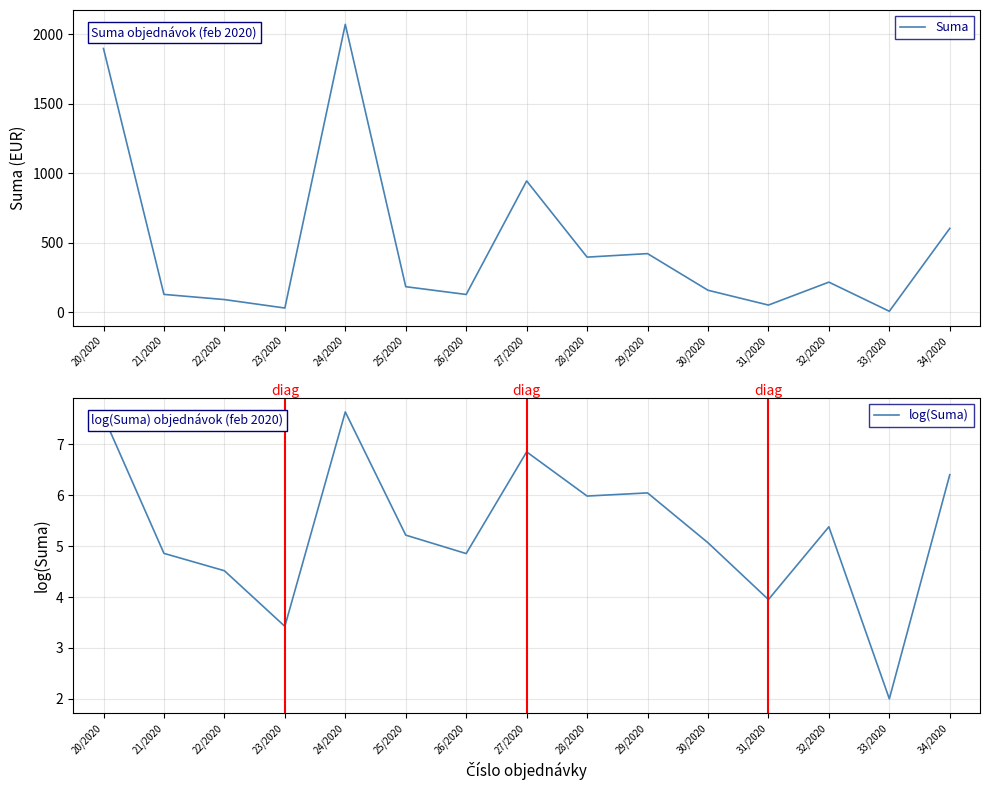

At which label is log(Suma) closest to 4?

31/2020